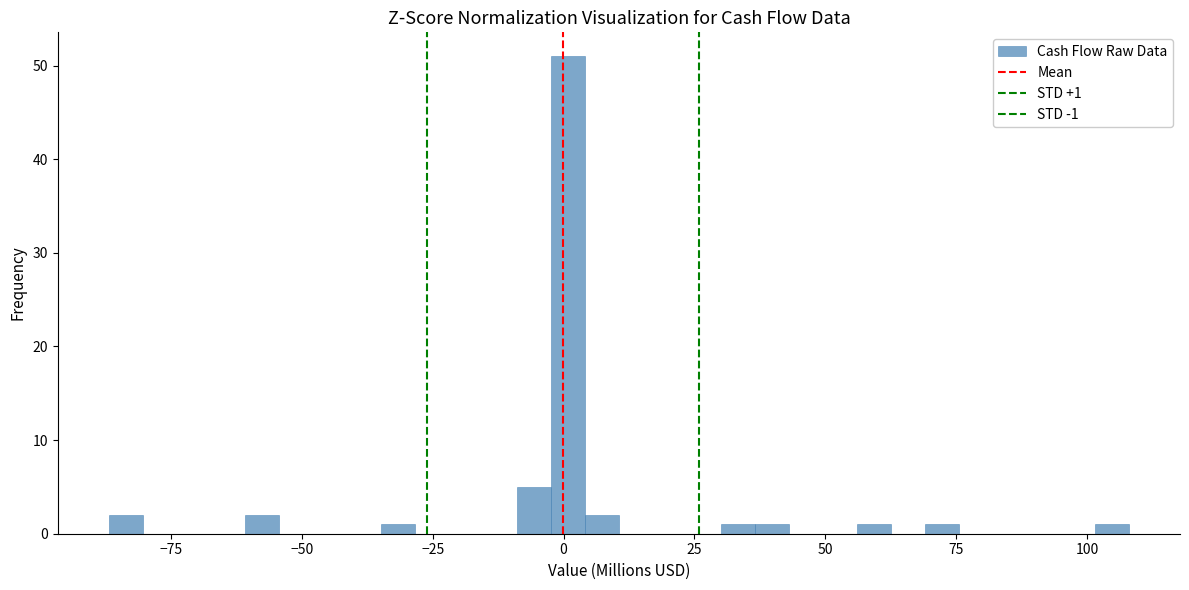

Around what value on the x-axis is the tallest bar? Give the approximate position of its centre, as read against the axis.

0